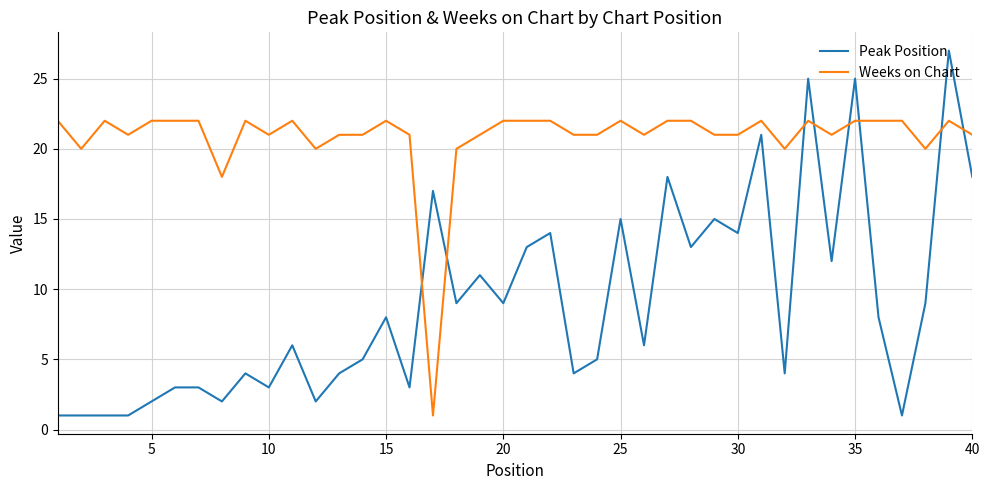

Which series has the largest range (max minus min)?

Peak Position